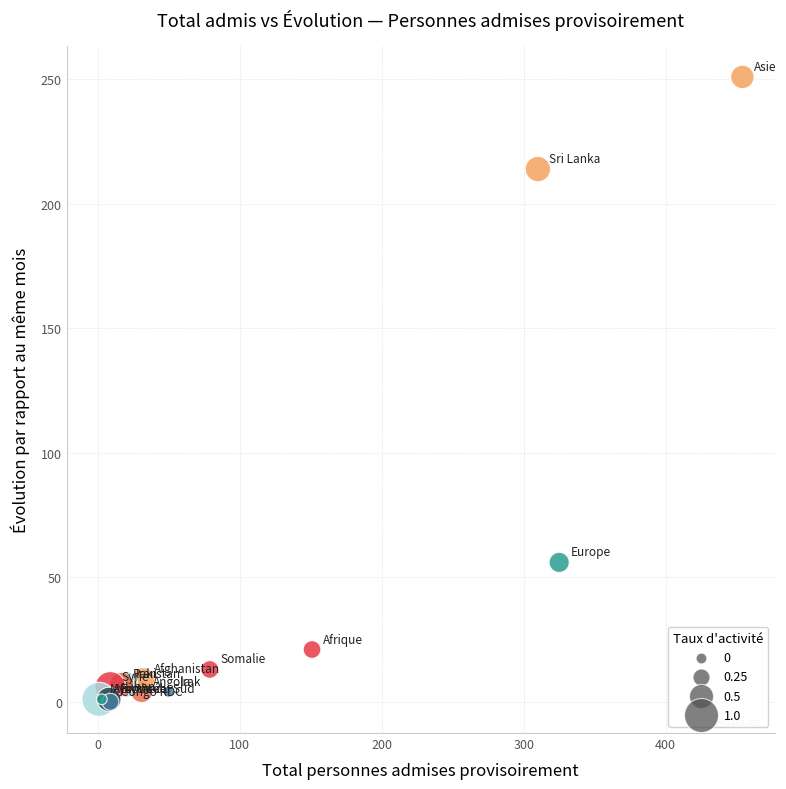

What Y value in the scatter plot is closest to 125?

56